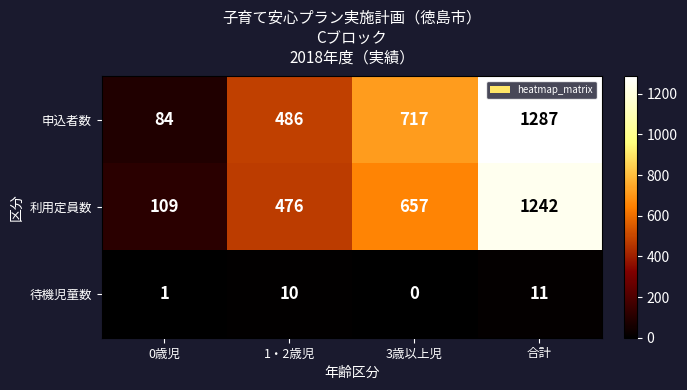

Reading left to right, transcribe all the data shown in this chart.

申込者数: 84	486	717	1287
利用定員数: 109	476	657	1242
待機児童数: 1	10	0	11